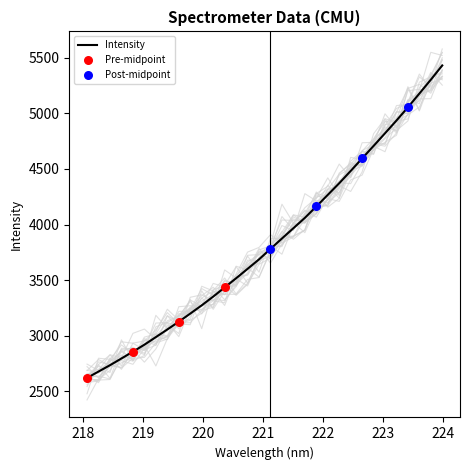

What is the highest value of the Intensity series?

5429.4